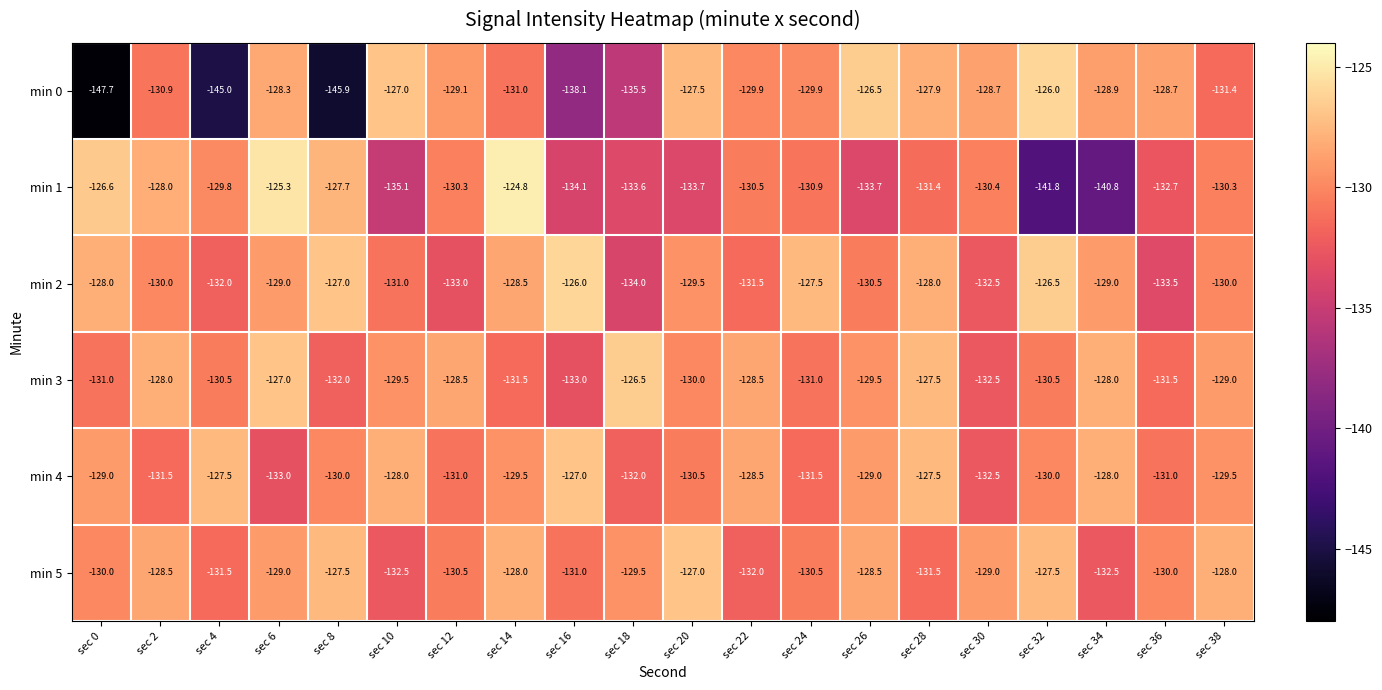

Between sec 22 and sec 26, which series saw the biggest shift?

min 5